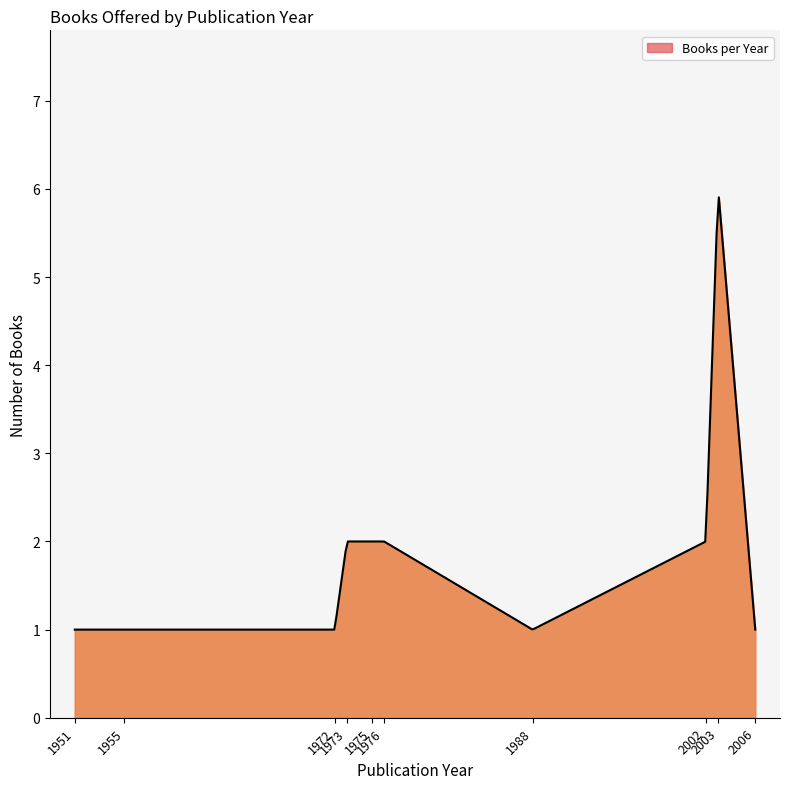

What is the maximum value shown in the chart?

5.9